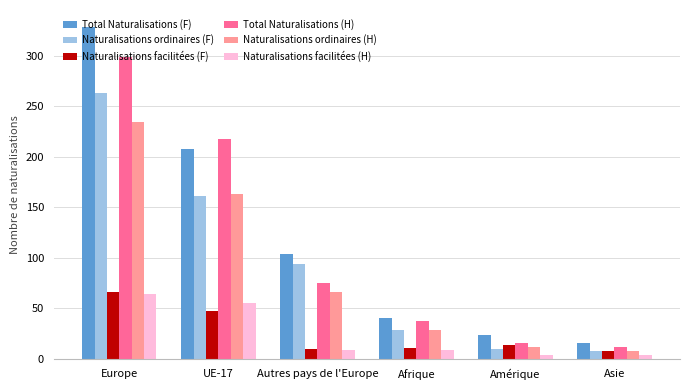

Which series has the largest range (max minus min)?

Total Naturalisations (F)